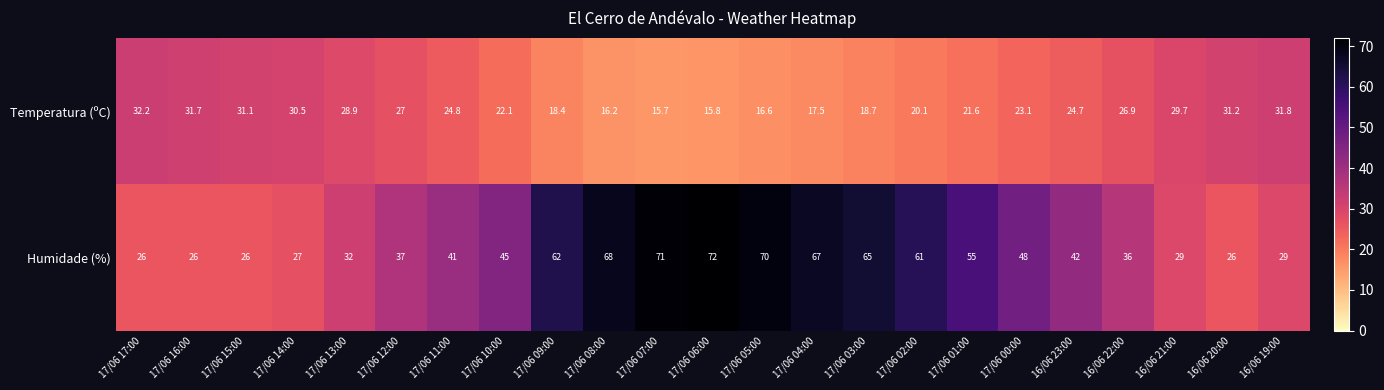

What value does the Humidade (%) series have at 17/06 13:00?

32.0